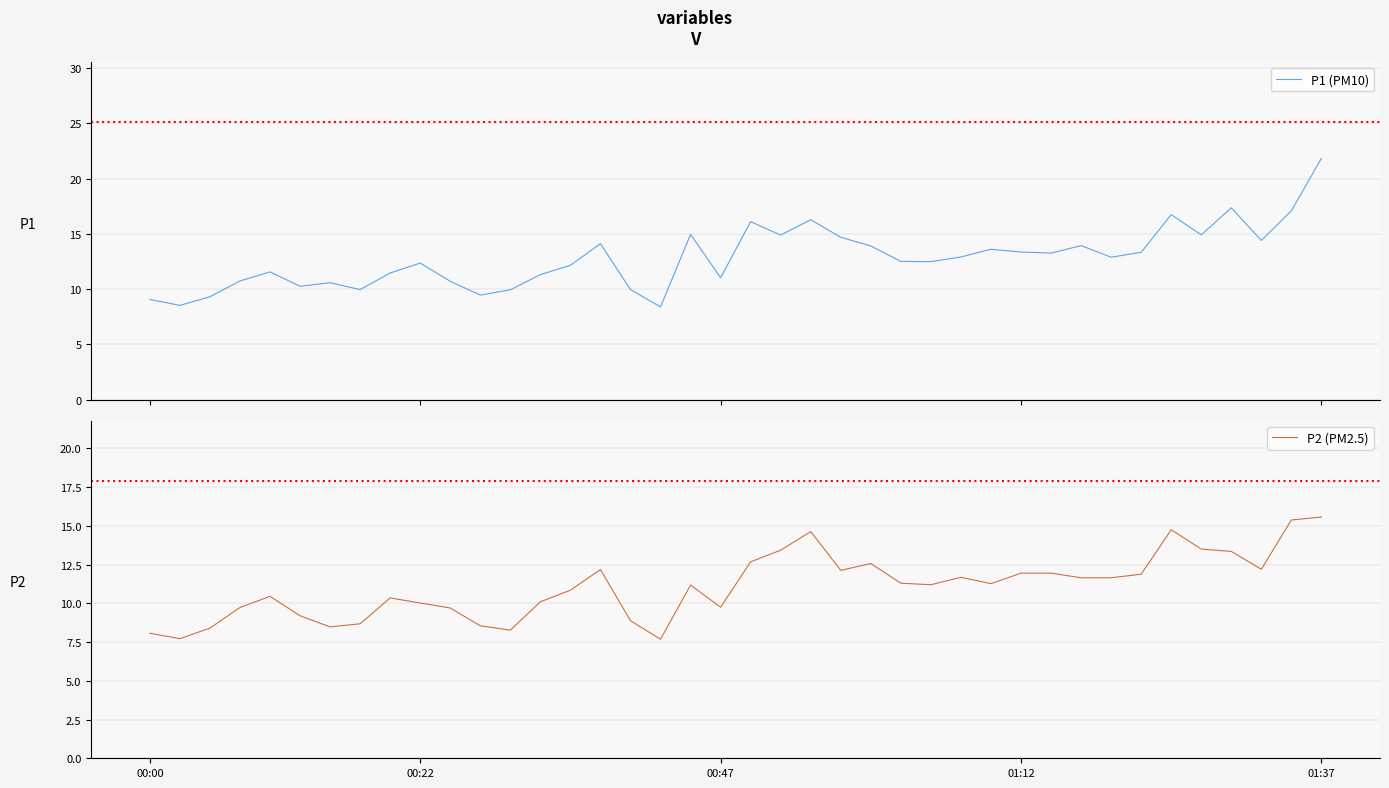

What is the lowest value of the P1 (PM10) series?

8.4